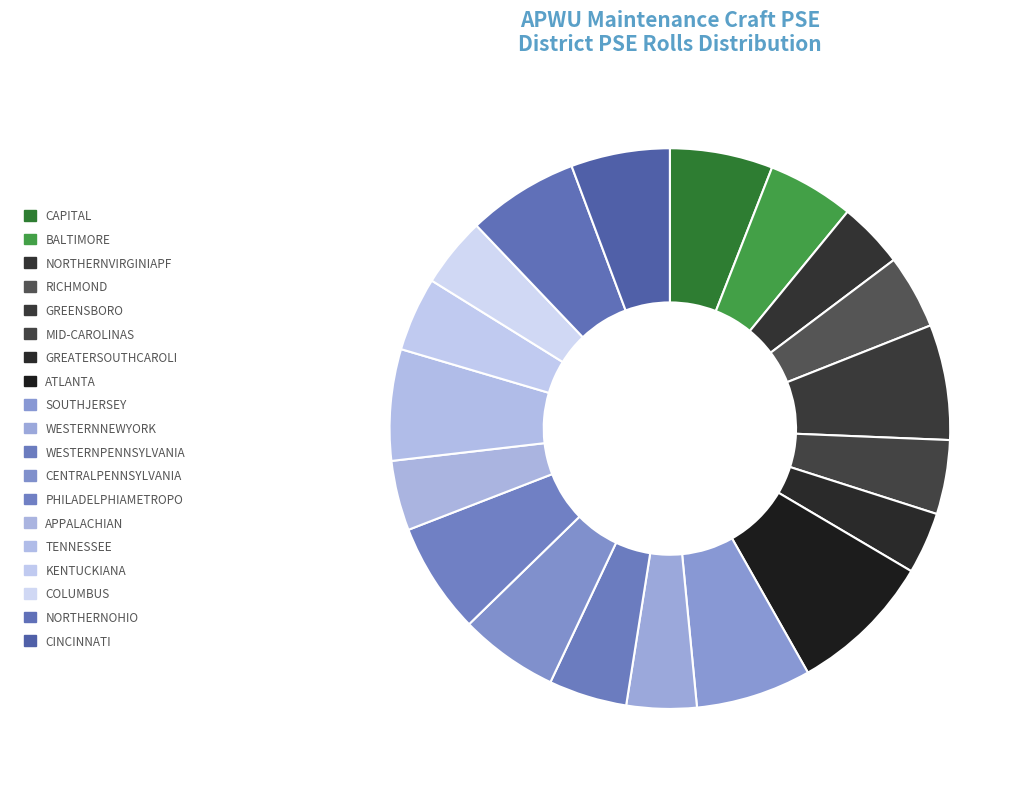

Which slice is the smallest?

GREATERSOUTHCAROLI